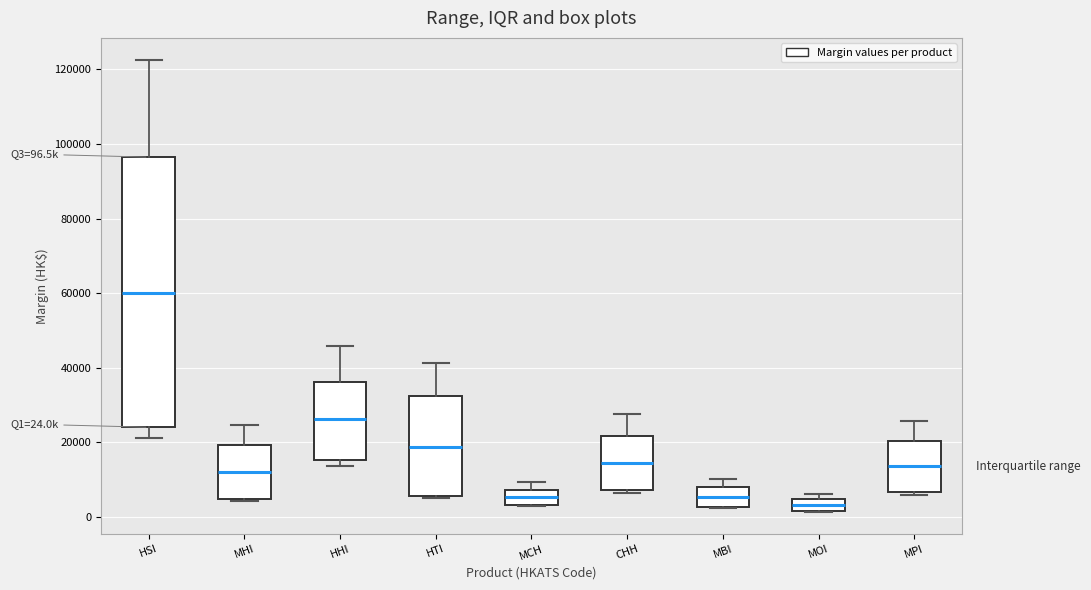

Comparing the boxes themselves (not the whiskers), which one is the tallest?

HSI